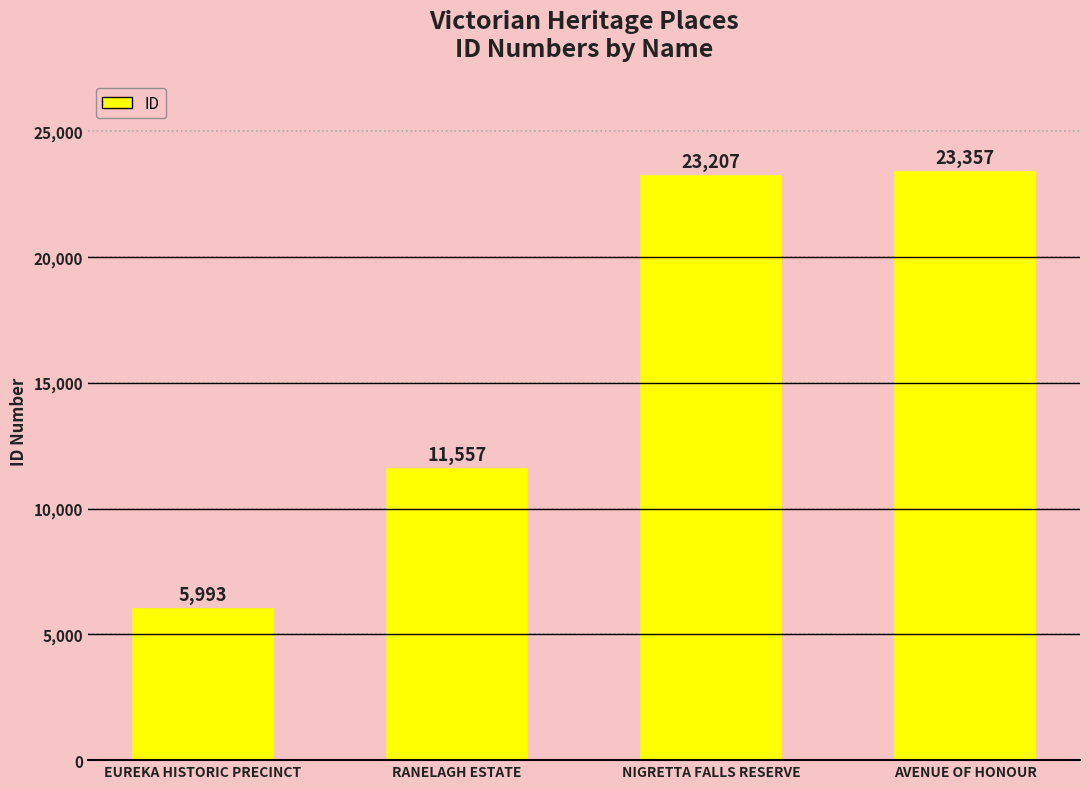

List the labels in order of value, largest first.

AVENUE OF HONOUR, NIGRETTA FALLS RESERVE, RANELAGH ESTATE, EUREKA HISTORIC PRECINCT